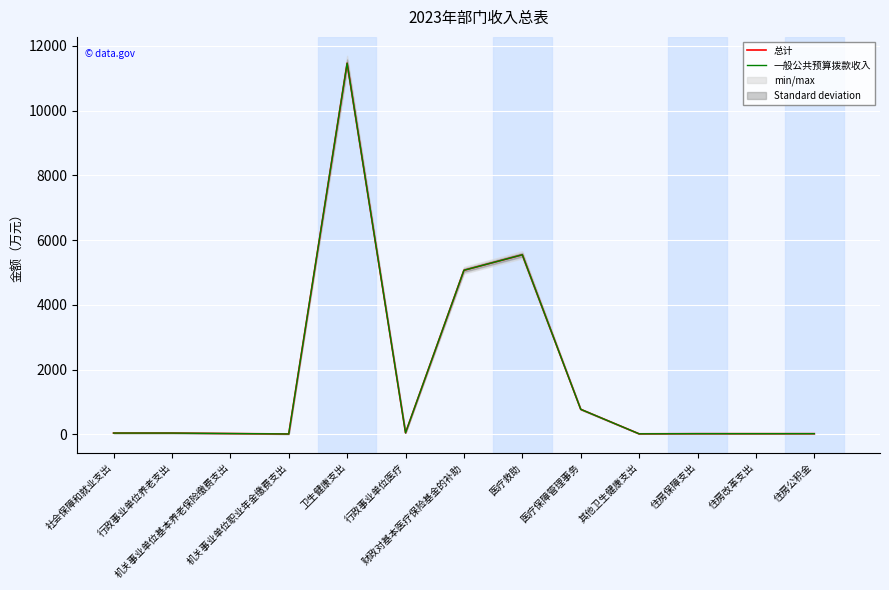

Rank the categories by 一般公共预算拨款收入 value from highest to lowest.

卫生健康支出, 医疗救助, 财政对基本医疗保险基金的补助, 医疗保障管理事务, 行政事业单位医疗, 社会保障和就业支出, 行政事业单位养老支出, 机关事业单位基本养老保险缴费支出, 住房保障支出, 住房改革支出, 住房公积金, 其他卫生健康支出, 机关事业单位职业年金缴费支出